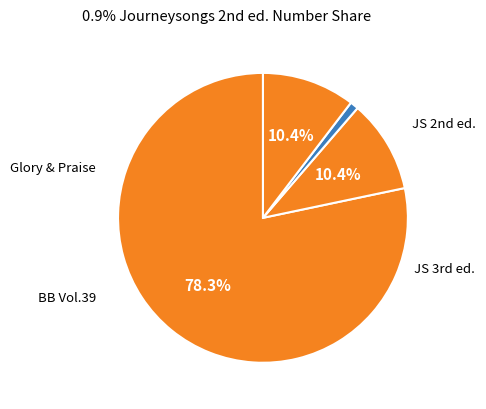

Which category has the smallest portion of the pie?

Journeysongs (2nd ed.)